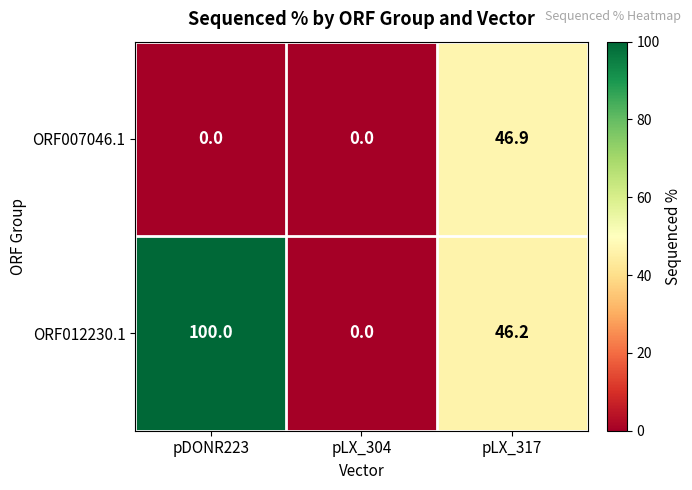

List the series in order of their peak value, highest first.

ORF012230.1, ORF007046.1